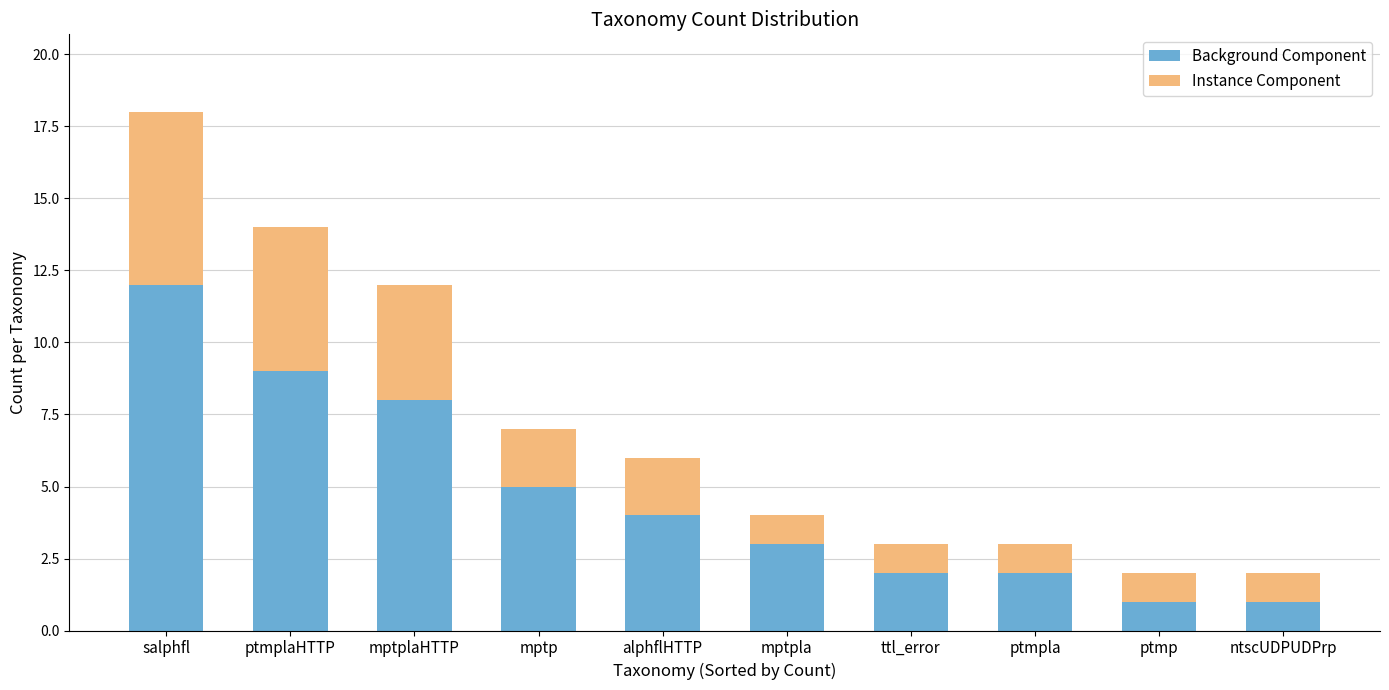

Does the chart contain any negative values?

No